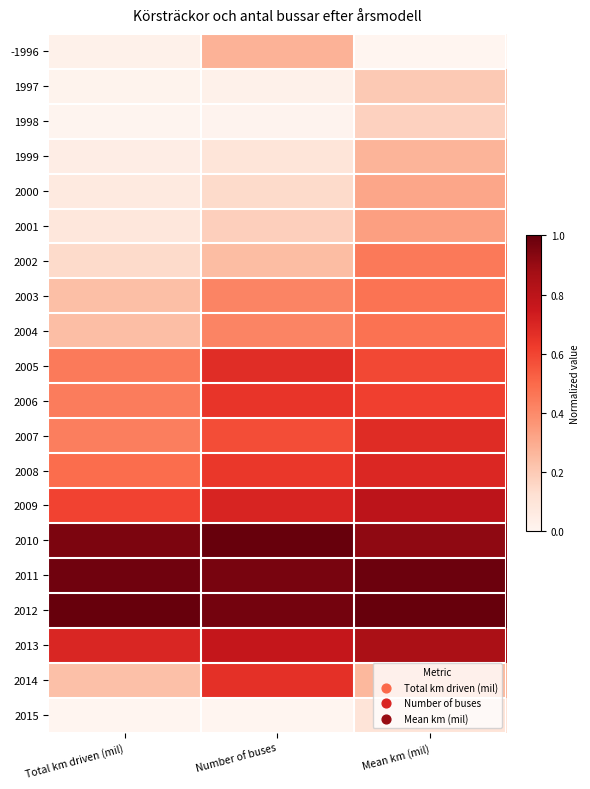

Rank the series by their maximum value, from highest to lowest.

2010, 2012, 2011, 2013, 2009, 2008, 2007, 2005, 2014, 2006, 2004, 2003, 2002, 2001, 2000, -1996, 1999, 1997, 1998, 2015